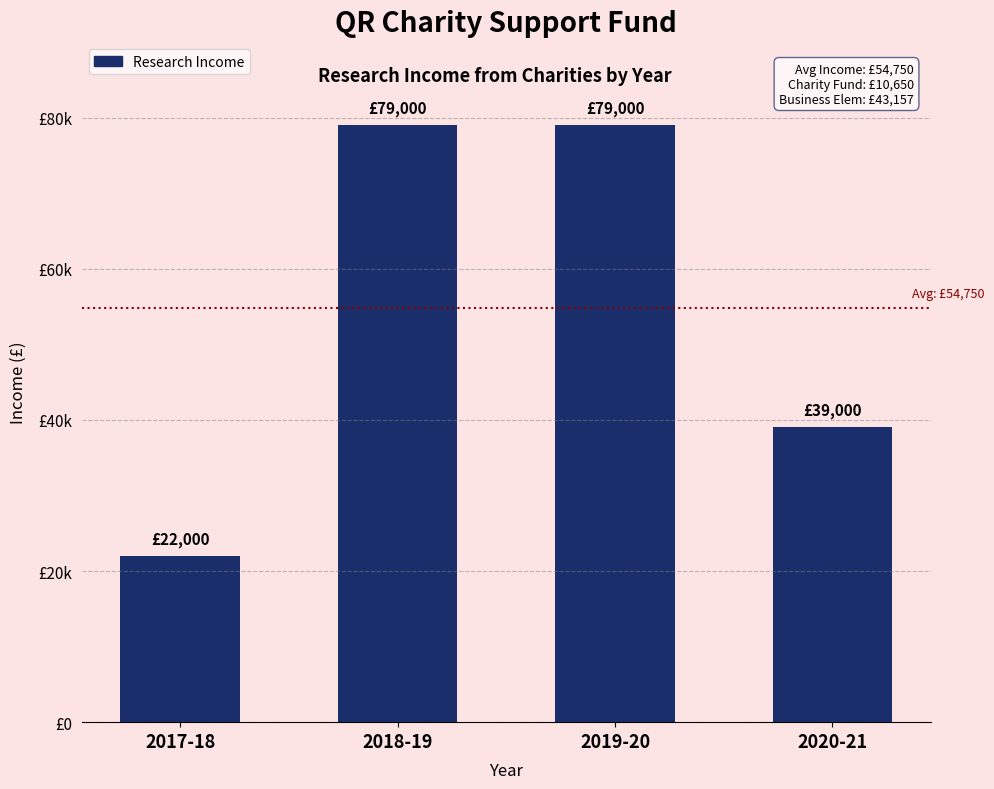

What is the difference between the maximum and minimum values?

57000